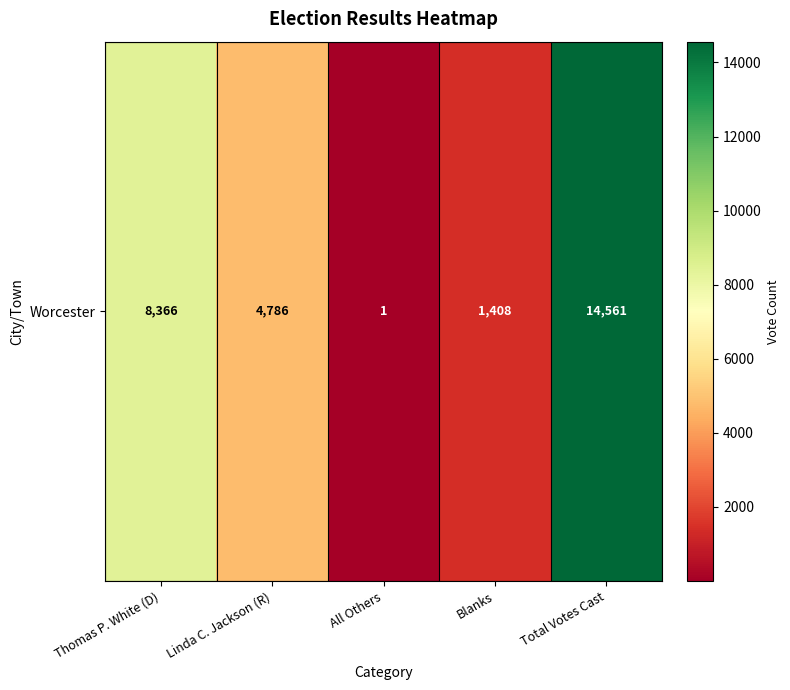

Rank the categories by value from highest to lowest.

Total Votes Cast, Thomas P. White (D), Linda C. Jackson (R), Blanks, All Others